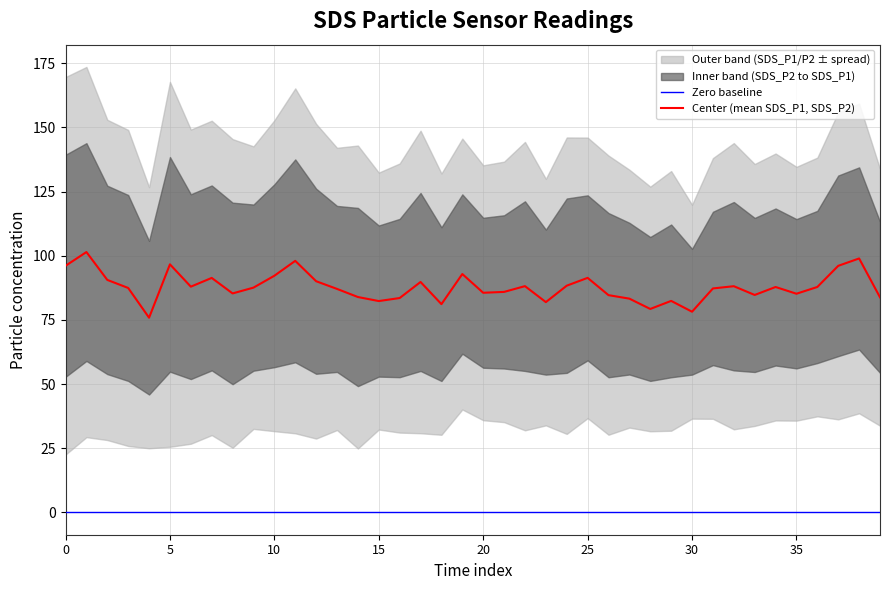

How many categories are shown in the chart?

40